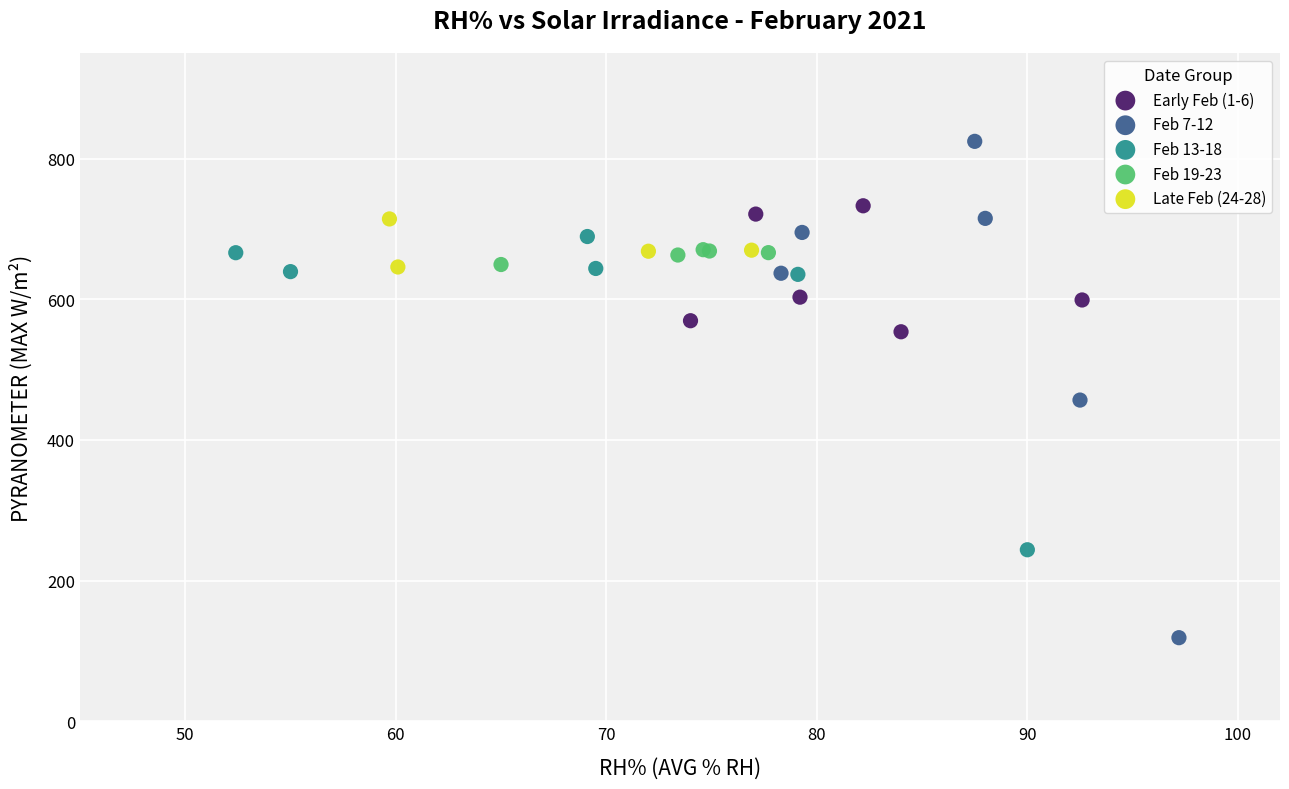

Which series reaches the maximum Y coordinate?

Feb 7-12